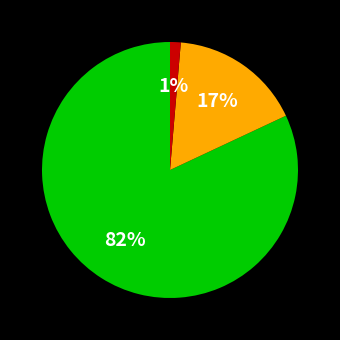

Is there any slice that represents more than half of the pie?

Yes